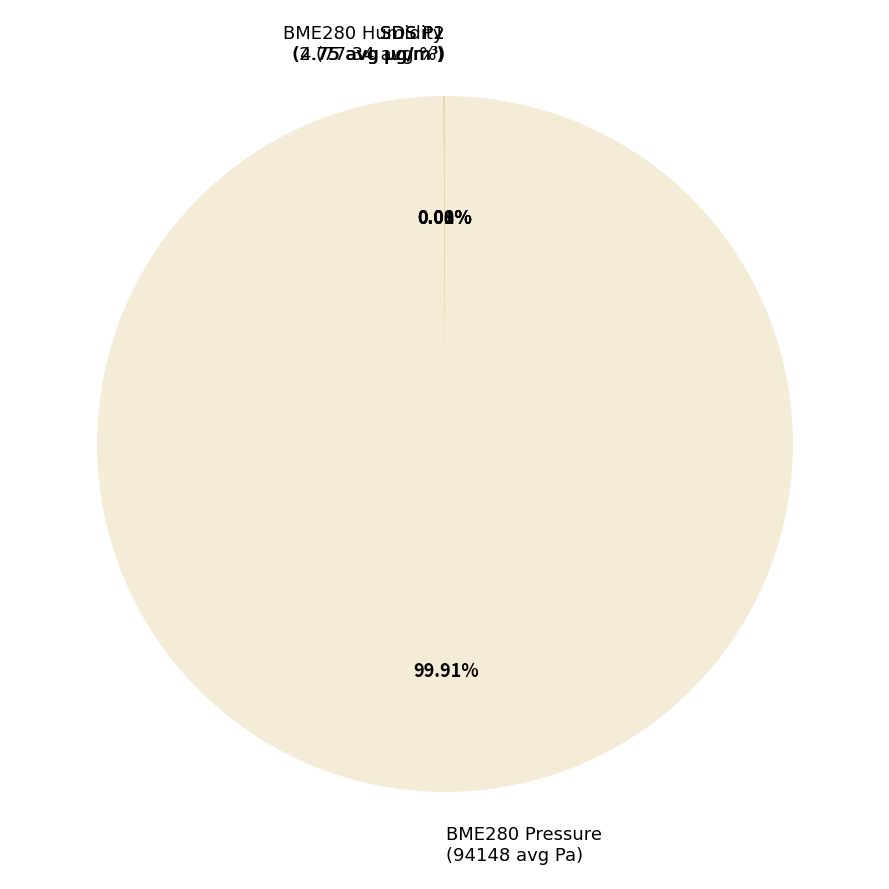

Which category accounts for the majority?

BME280 Pressure (94148 avg Pa)